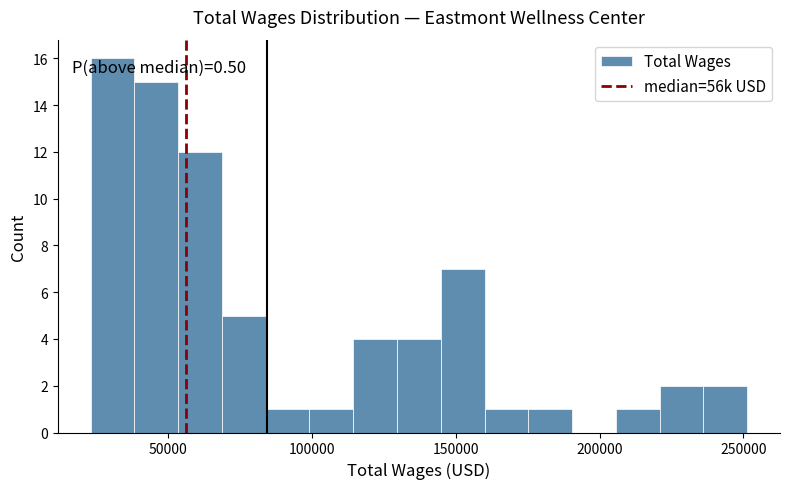

Read against the x-axis, roughly where is the centre of the tallest bar?

30000